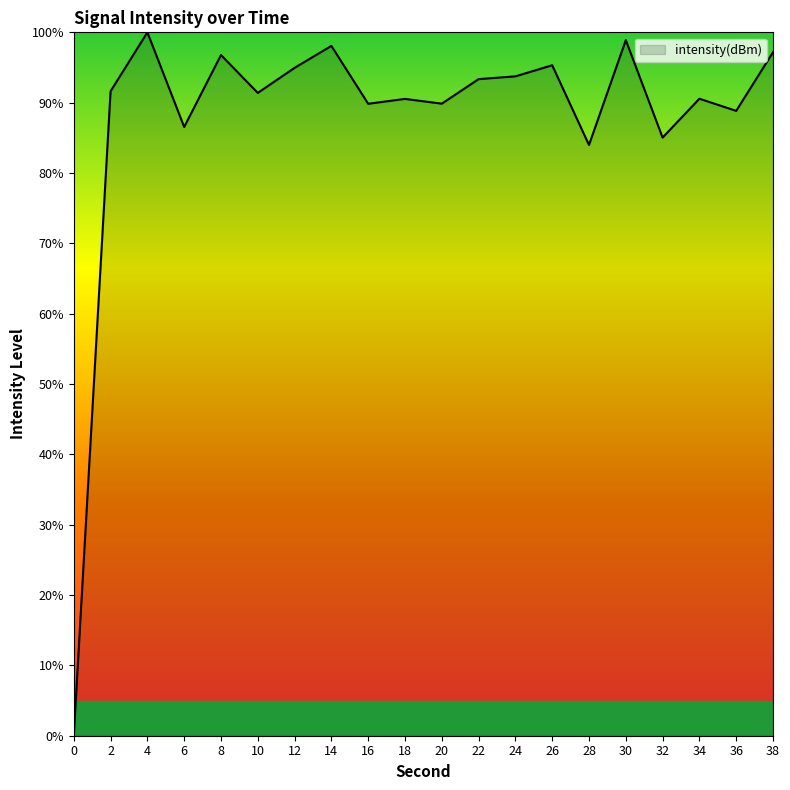

Does the chart display data point markers on the line(s)?

No